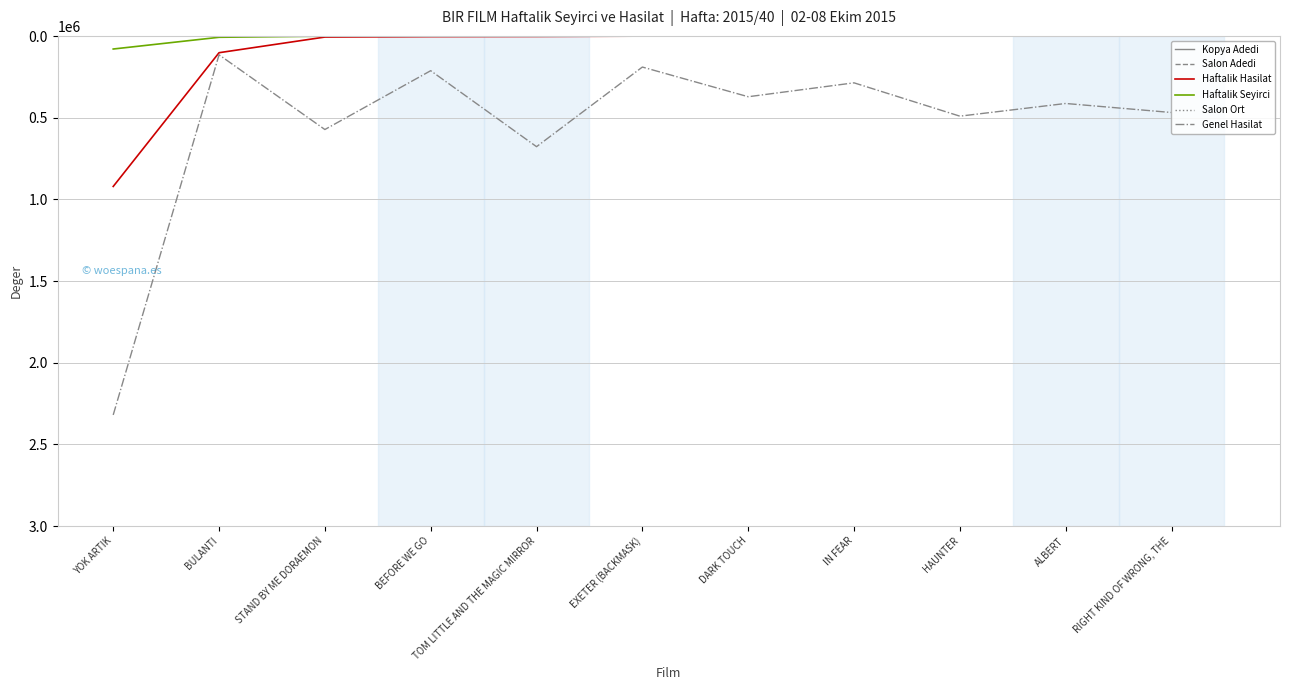

The value of Genel Hasilat at HAUNTER is 662873.6. True or false?

False